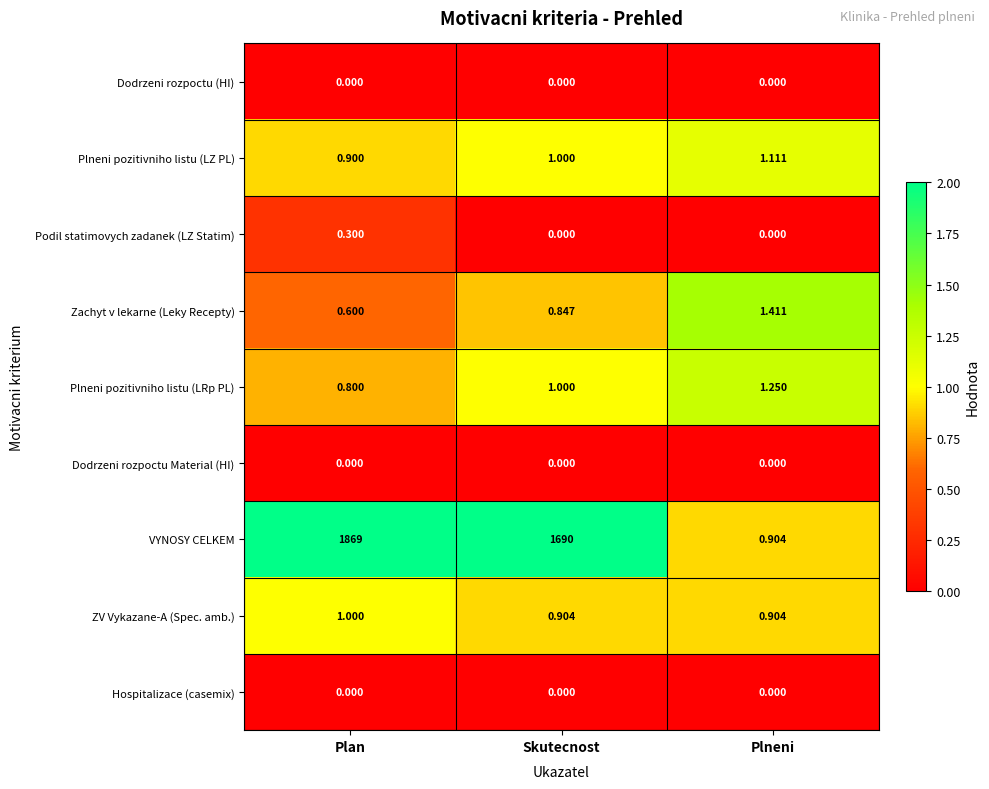

How many categories are shown in the chart?

3